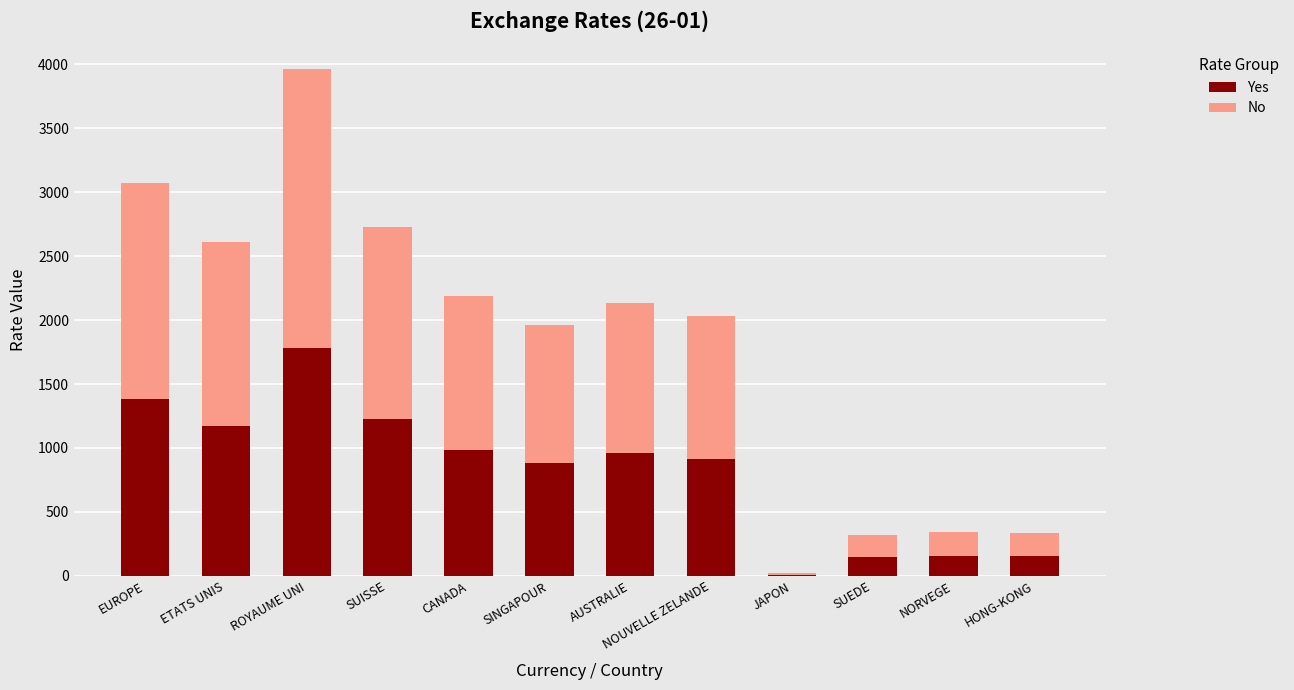

At which category is the sum across all series the highest?

ROYAUME UNI